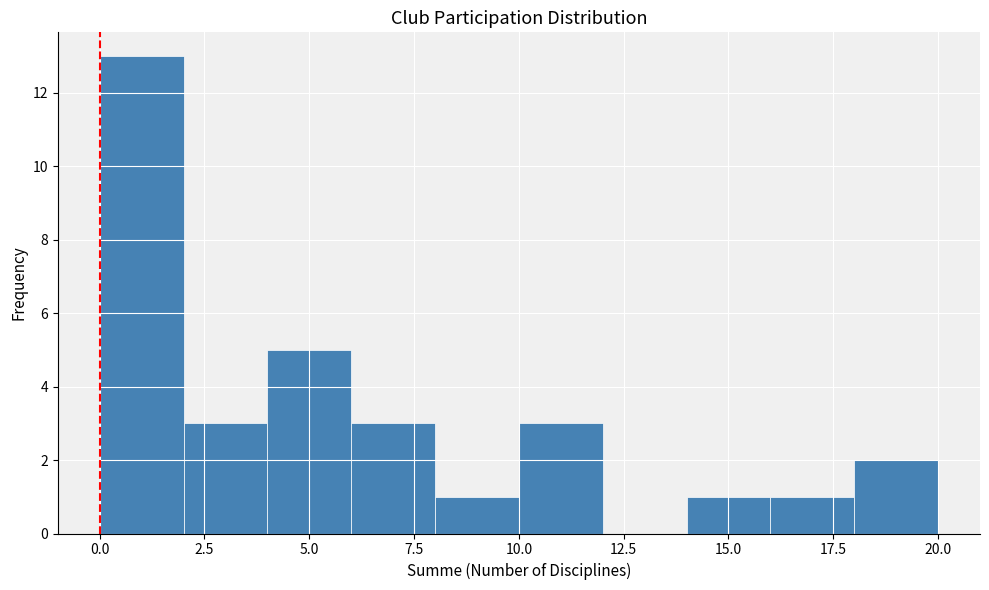

Reading left to right, transcribe this chart: for each bar, give the range it covers on the x-axis and its height. The values are not printed on the chart, so give them approximately, as read against the axis.

0 to 2: 13
2 to 4: 3
4 to 6: 5
6 to 8: 3
8 to 10: 1
10 to 12: 3
12 to 14: 0
14 to 16: 1
16 to 18: 1
18 to 20: 2